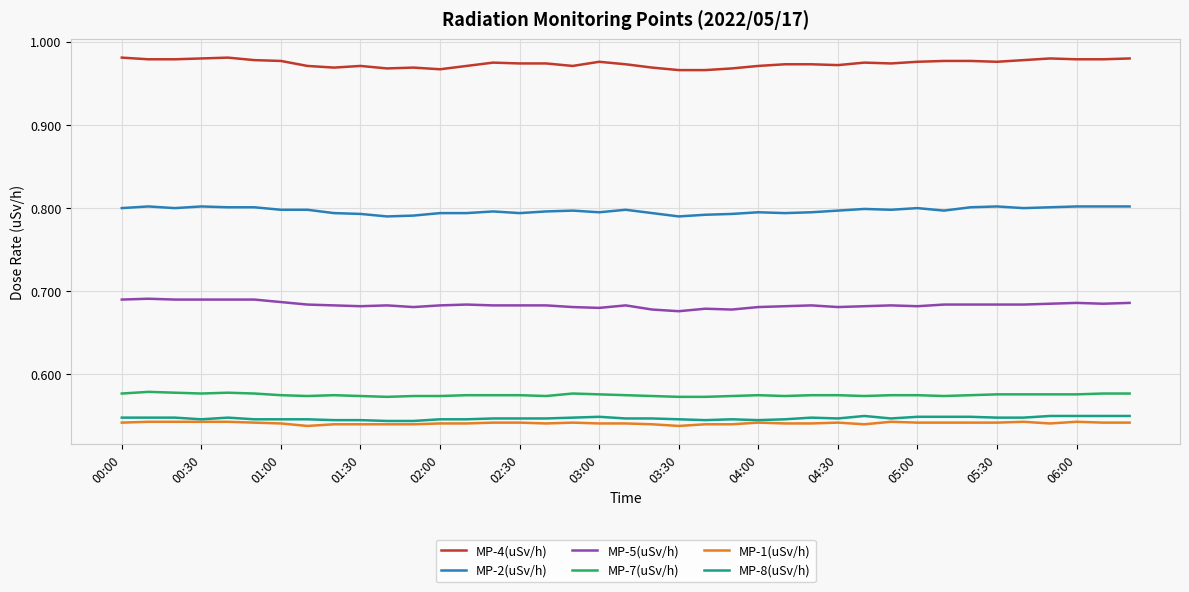

True or false: MP-5(uSv/h) and MP-7(uSv/h) cross at least once.

False